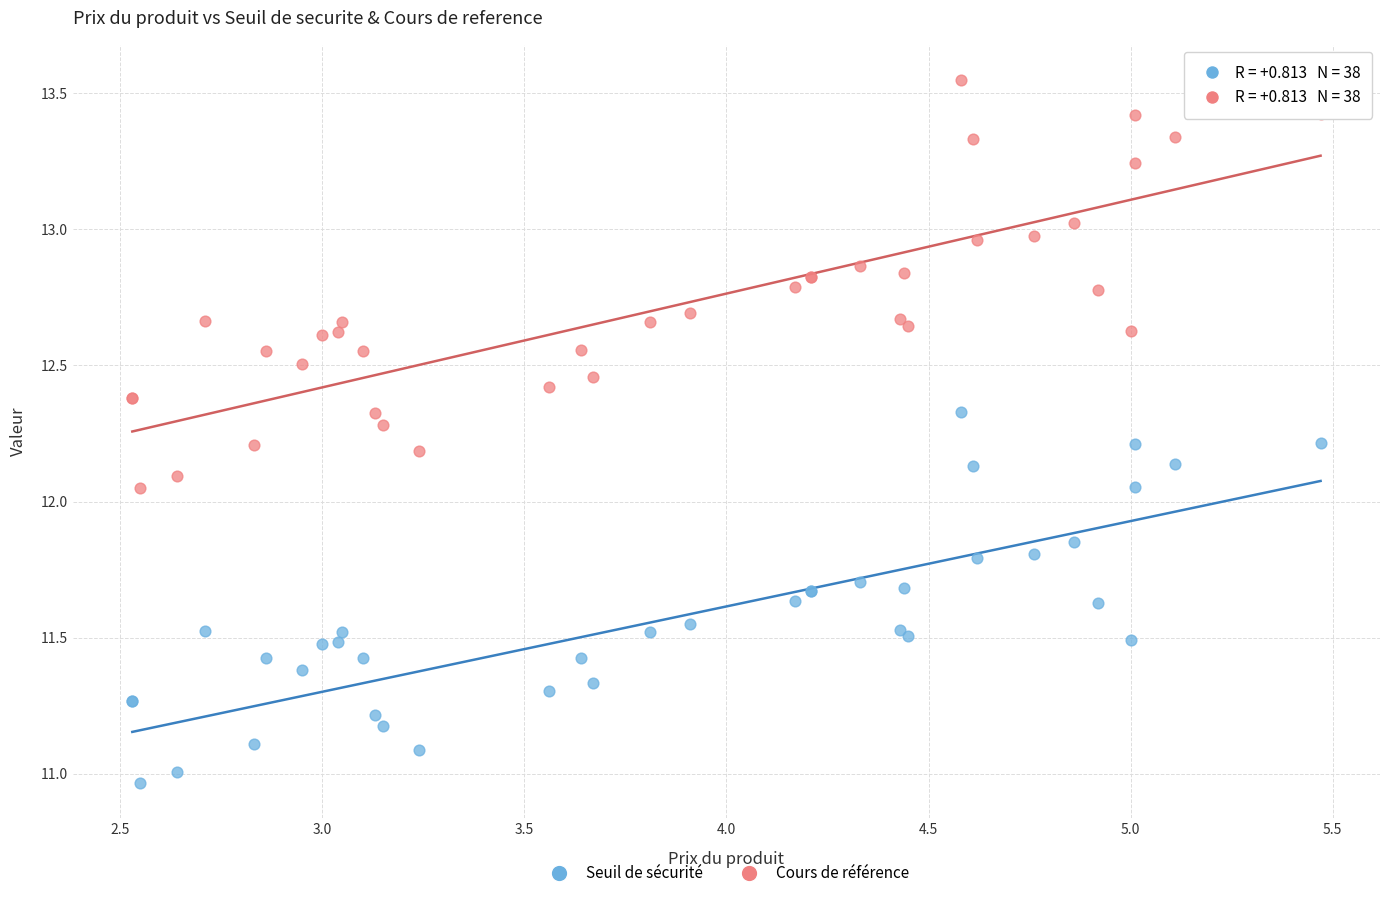

Which series contains the lowest Y value?

Seuil de sécurité